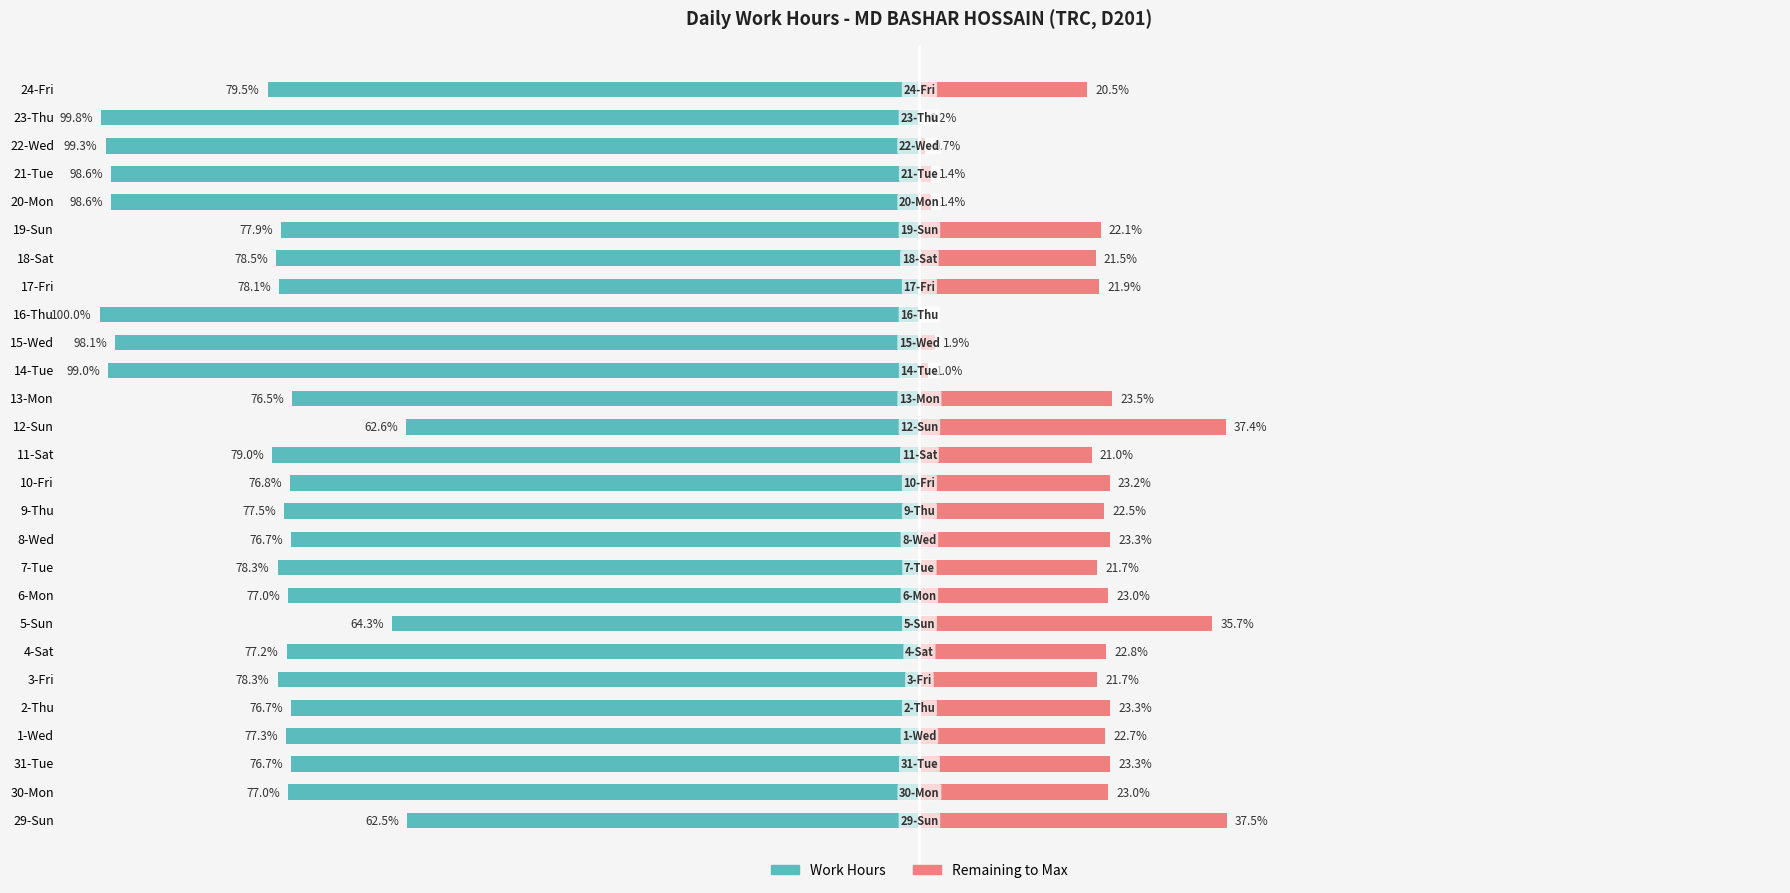

At how many categories does at least one series exceed 0?

26